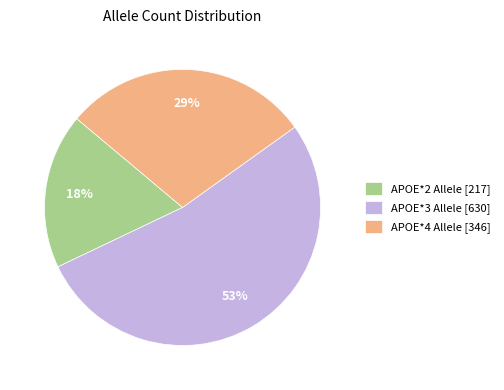

What percentage is the APOE*3 Allele slice, to the nearest percent?

53%